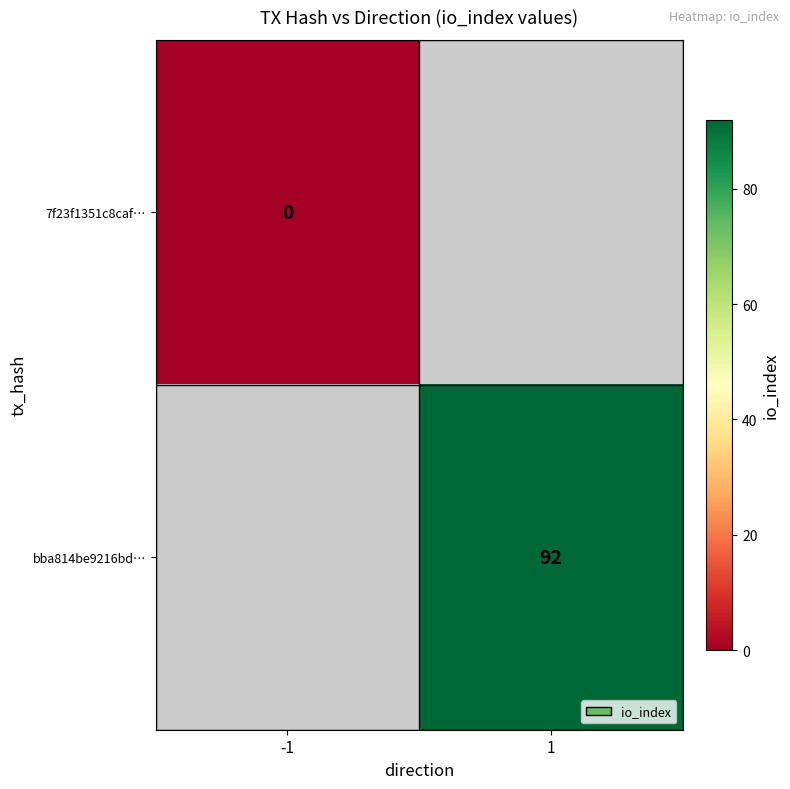

Is the value of 7f23f1351c8caf… at -1 greater than the value of bba814be9216bd… at 1?

No